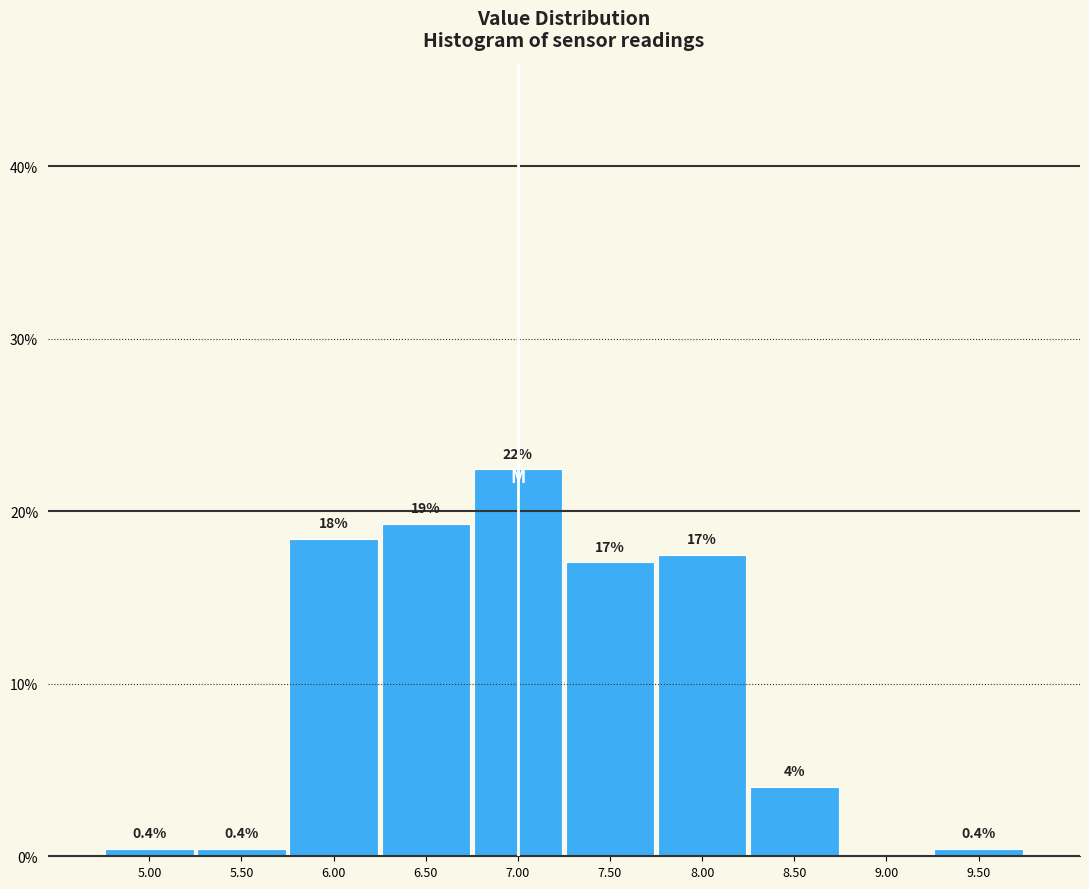

Which range on the x-axis has the tallest bar?

6.75 to 7.25